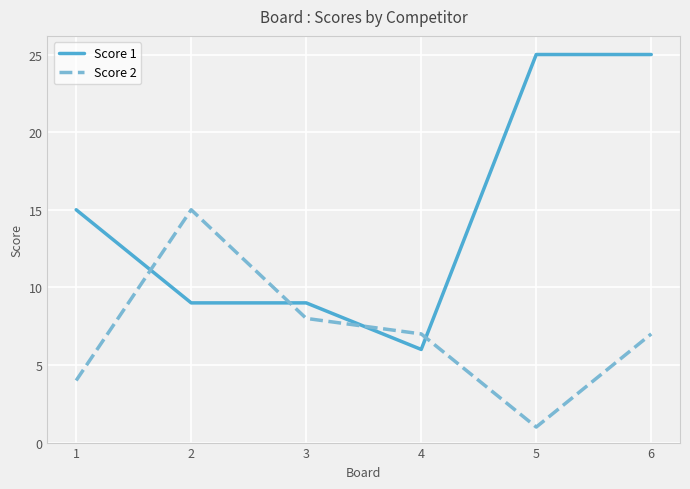

Which series has the largest range (max minus min)?

Score 1